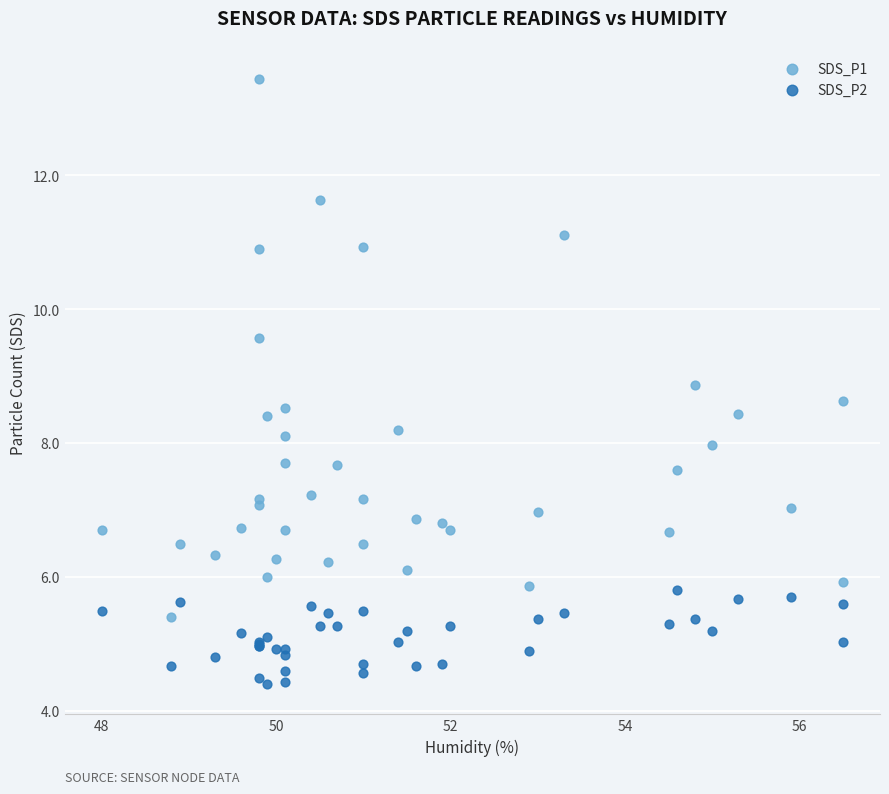

Which series has the largest Y range (max minus min)?

SDS_P1